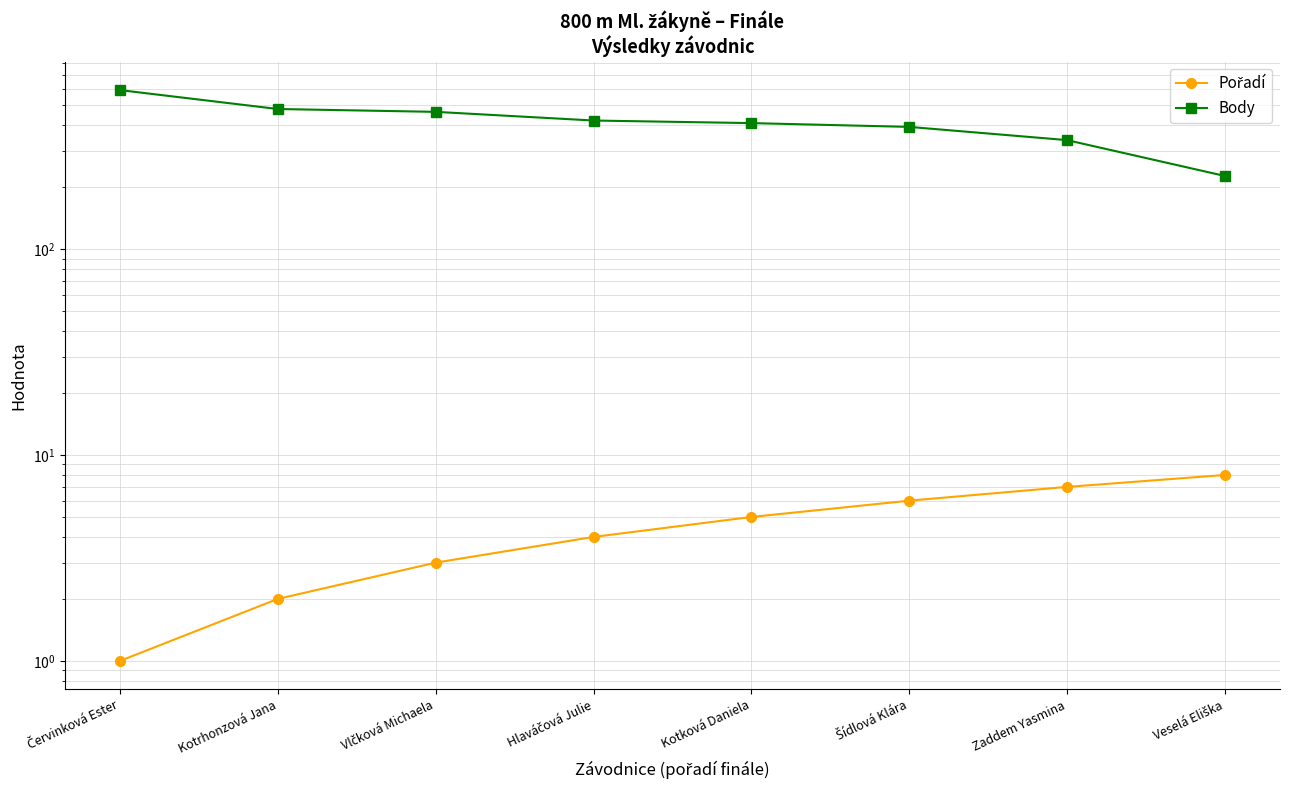

Rank the categories by Body value from lowest to highest.

Veselá Eliška, Zaddem Yasmina, Šídlová Klára, Kotková Daniela, Hlaváčová Julie, Vlčková Michaela, Kotrhonzová Jana, Červinková Ester